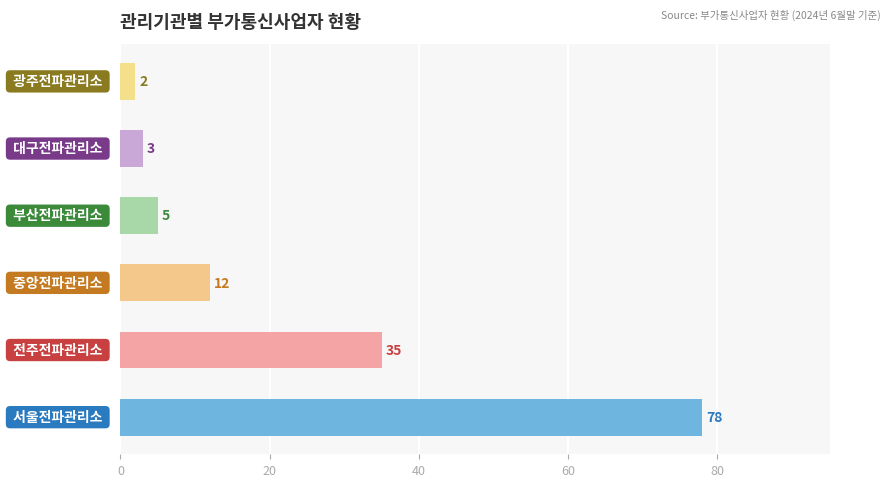

What is the difference between the maximum and minimum values?

76